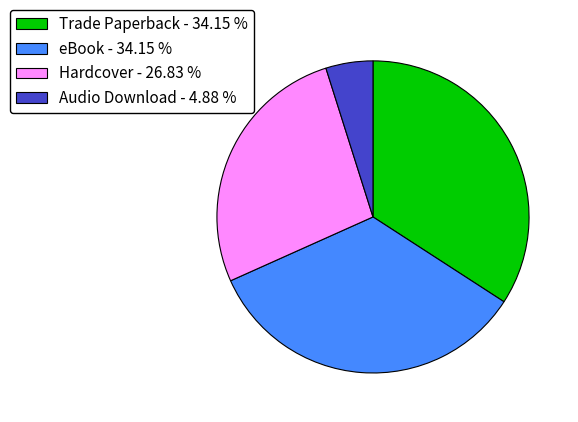

What is the smallest slice in the pie chart?

Audio Download